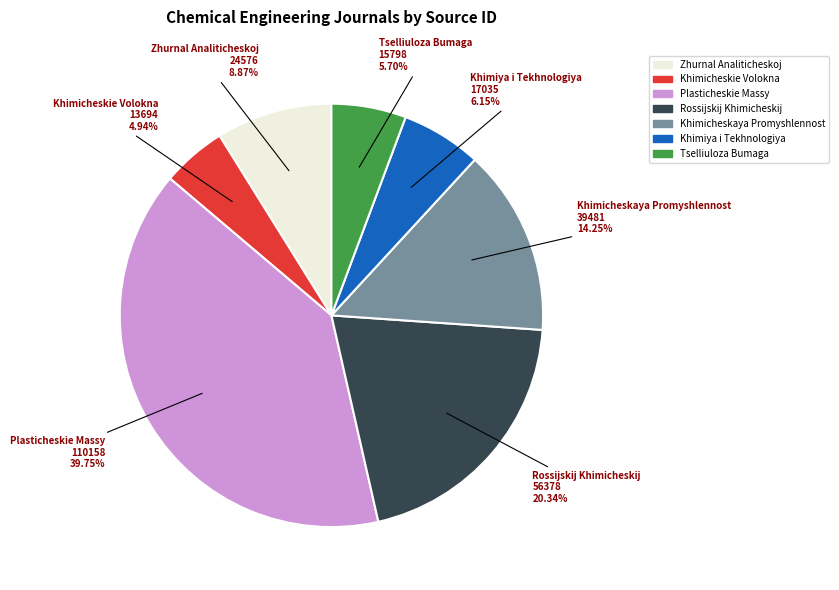

Approximately how many times larger is the value at Tselliuloza Bumaga compared to Khimicheskie Volokna?

1.2